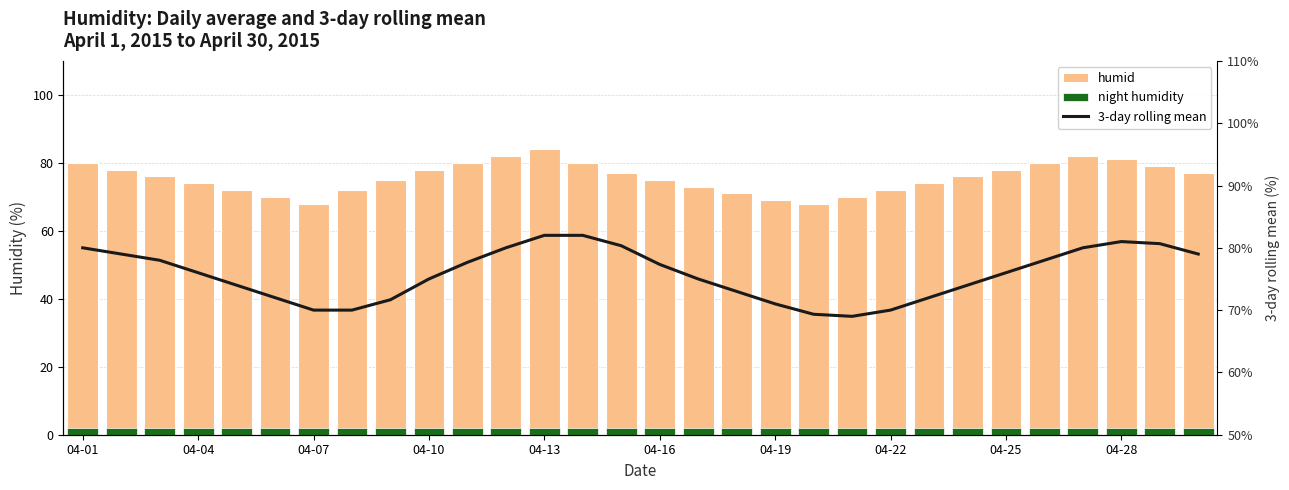

How many values in the 3-day rolling mean series exceed 76?

14